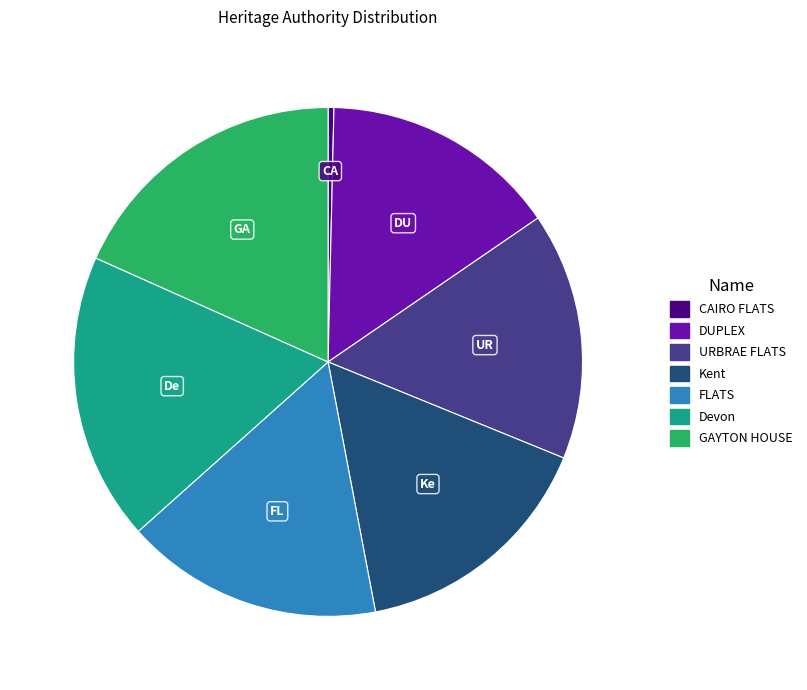

Combined, do Devon and Kent account for over 50%?

No